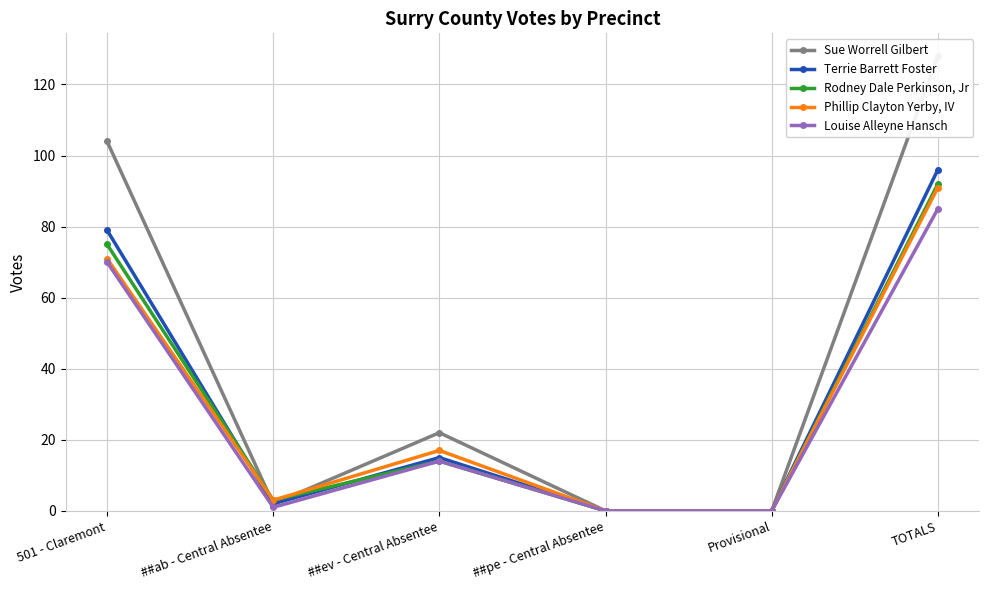

At which category is the sum across all series the highest?

TOTALS